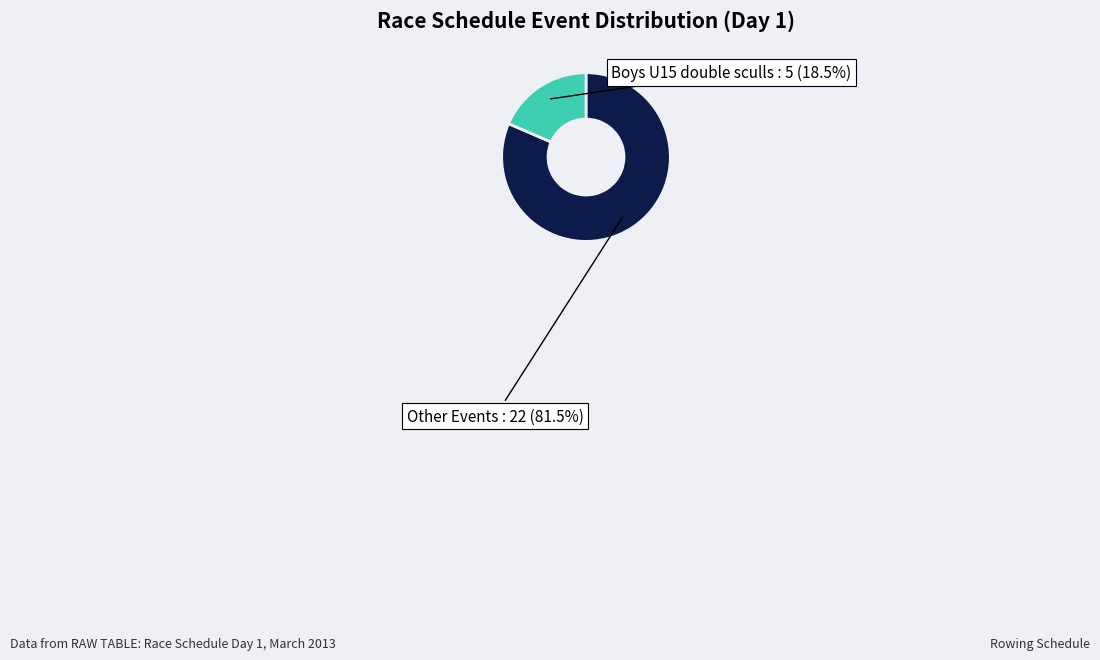

Is there a majority slice in this chart?

Yes